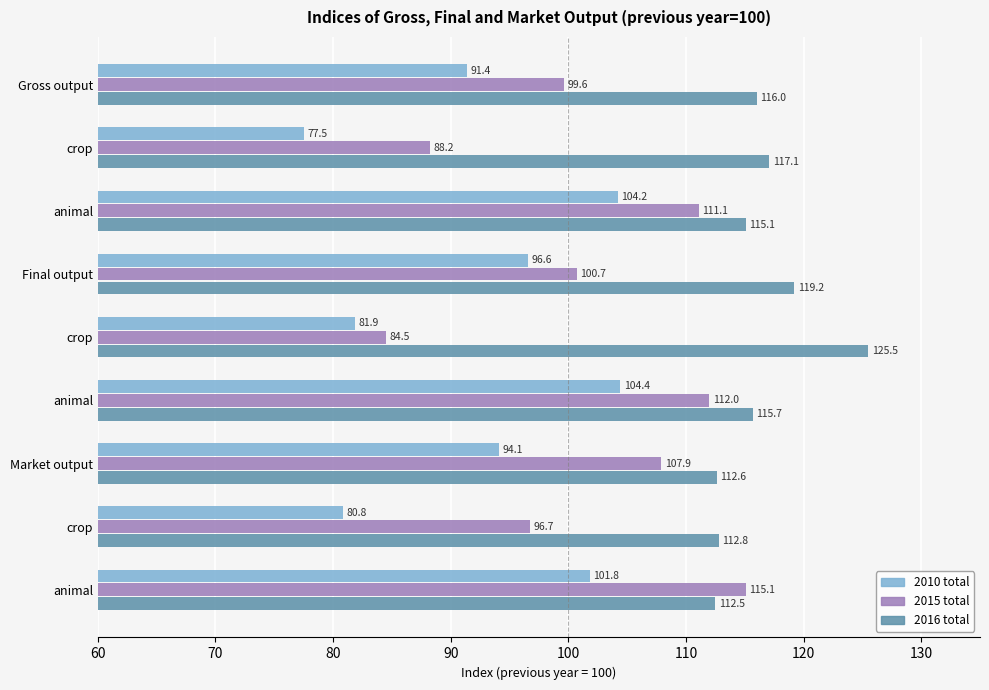

List the series in order of their peak value, highest first.

2016 total, 2015 total, 2010 total